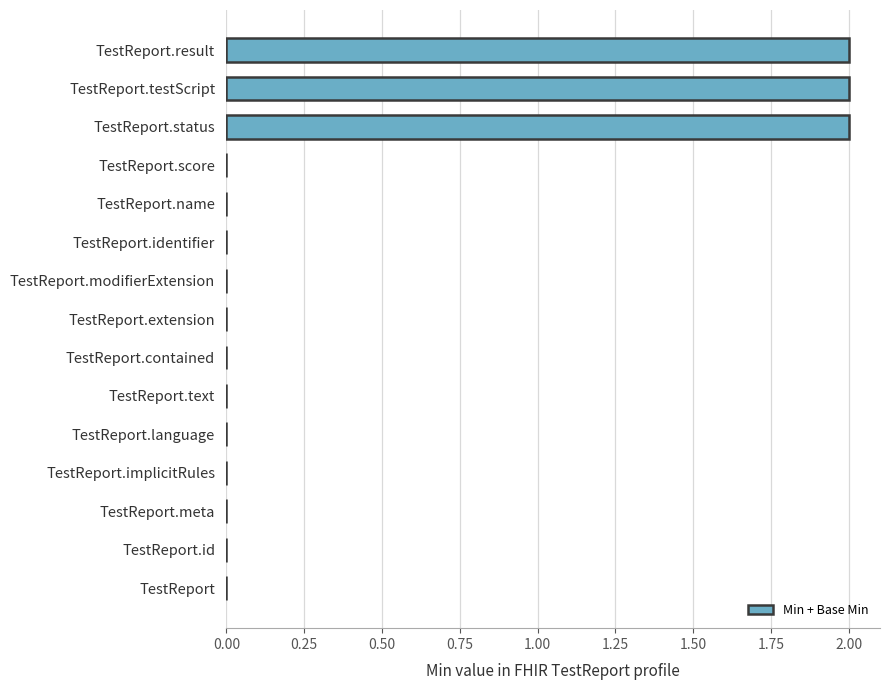

What is the change in value from TestReport.name to TestReport.testScript?

+2